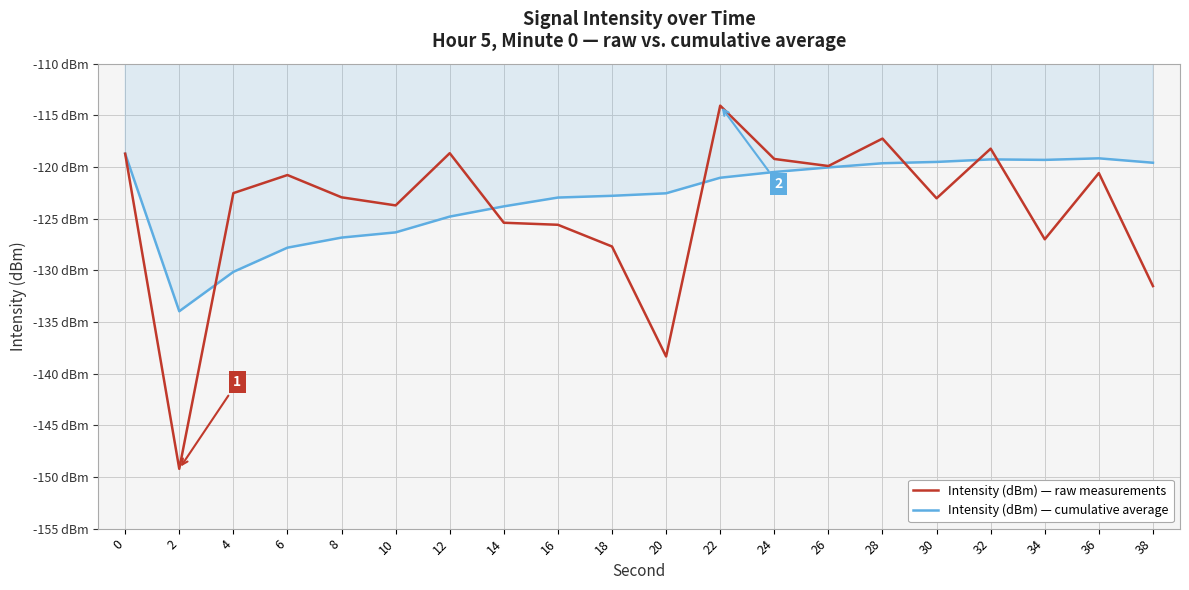

Which has a higher value, 22 or 4?

22